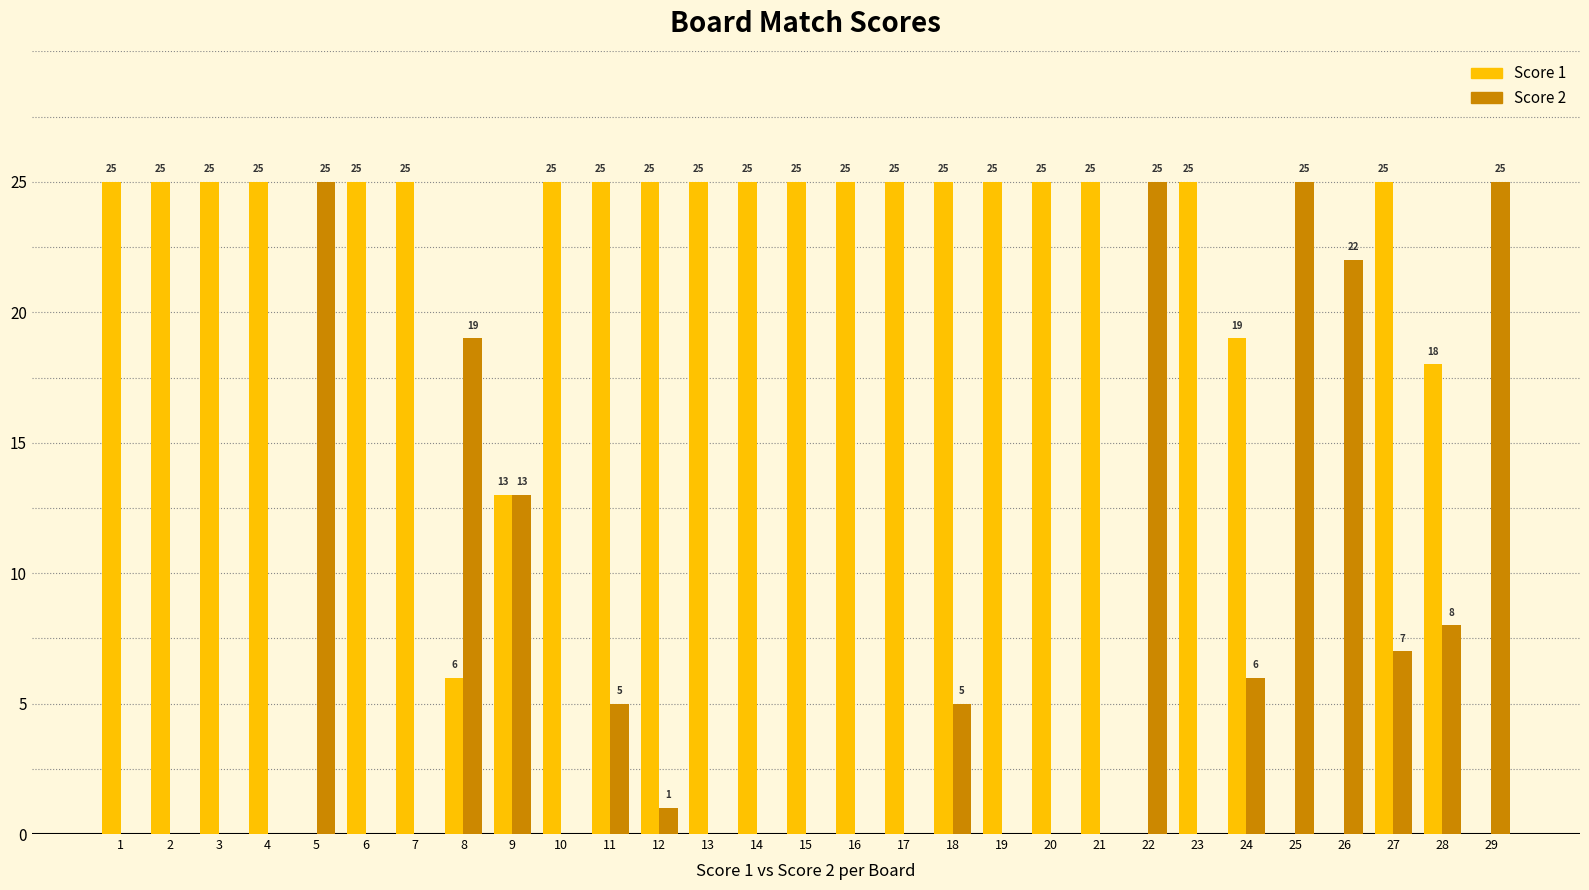

At which category is the sum across all series the highest?

27